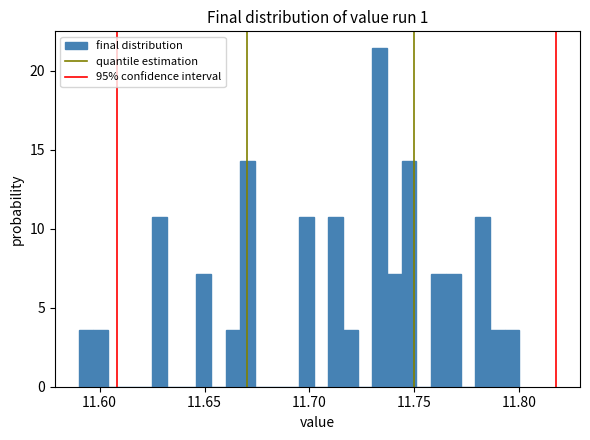

Around what value on the x-axis is the tallest bar? Give the approximate position of its centre, as read against the axis.

11.735